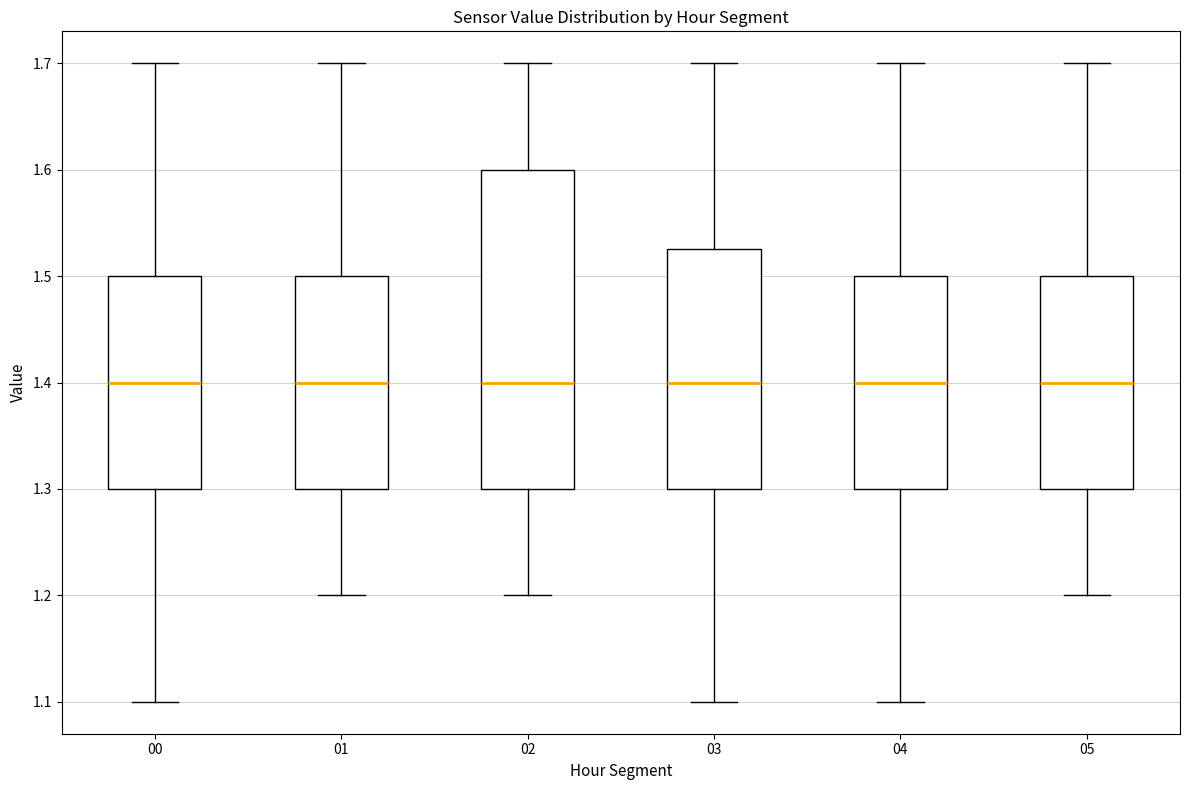

Reading left to right, transcribe this box plot: for each box, give where its median line is, the range the box spans, and where its two whiskers end, as read against the y-axis. The values are not printed on the chart, so give them approximately, as read against the axis.

00: median 1.40, box 1.30 to 1.50, whiskers 1.10 to 1.70
01: median 1.40, box 1.30 to 1.50, whiskers 1.20 to 1.70
02: median 1.40, box 1.30 to 1.60, whiskers 1.20 to 1.70
03: median 1.40, box 1.30 to 1.53, whiskers 1.10 to 1.70
04: median 1.40, box 1.30 to 1.50, whiskers 1.10 to 1.70
05: median 1.40, box 1.30 to 1.50, whiskers 1.20 to 1.70